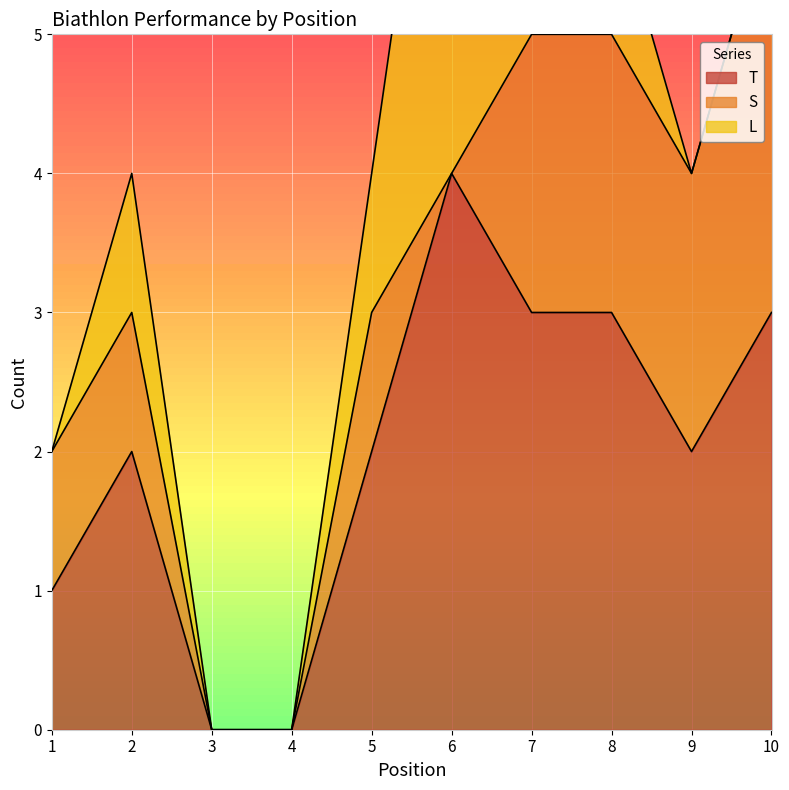

What is the value of the T point at the 7th from the left?

3